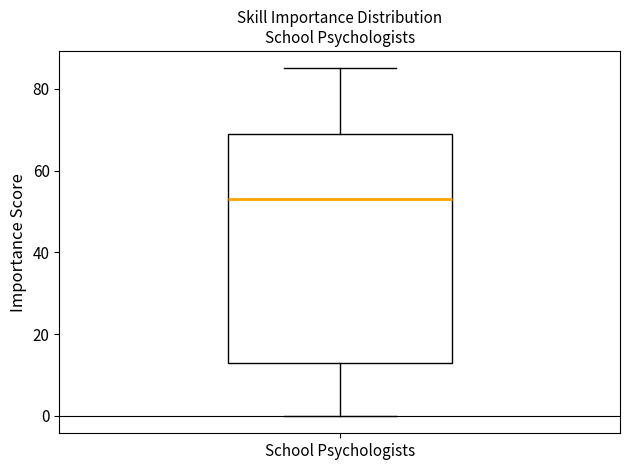

Where does the lower whisker of the box for School Psychologists end on the y-axis? The values are not printed on the chart, so give them approximately, as read against the axis.

0